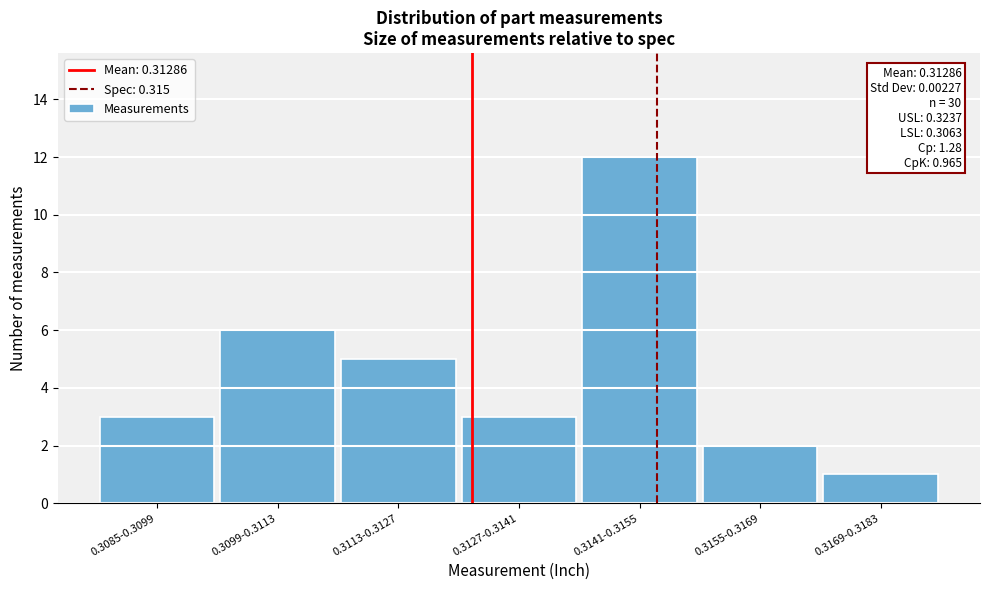

Reading right to left, what are all the values shown in this chart?

1	2	12	3	5	6	3